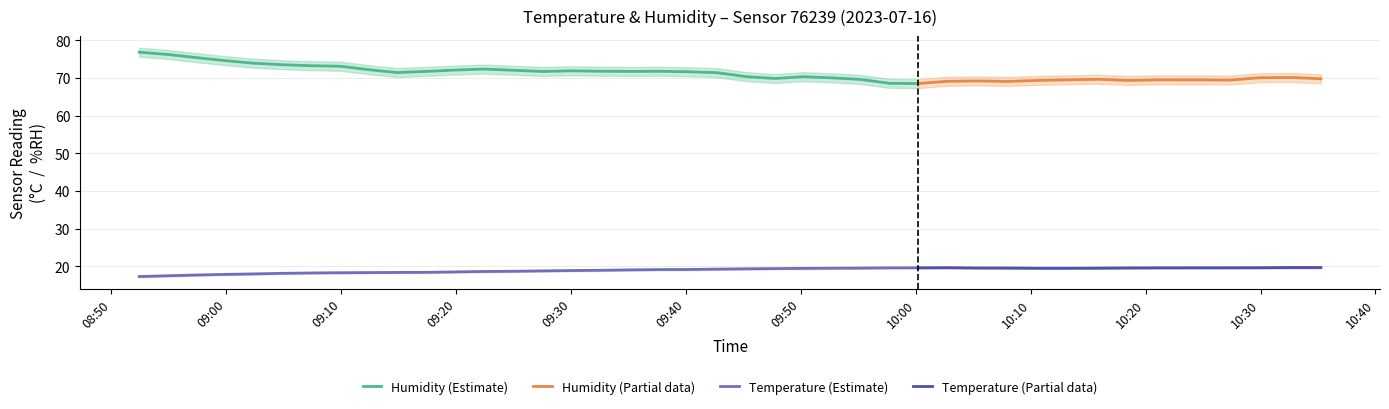

List the series in order of their overall mean, highest first.

humidity, temperature